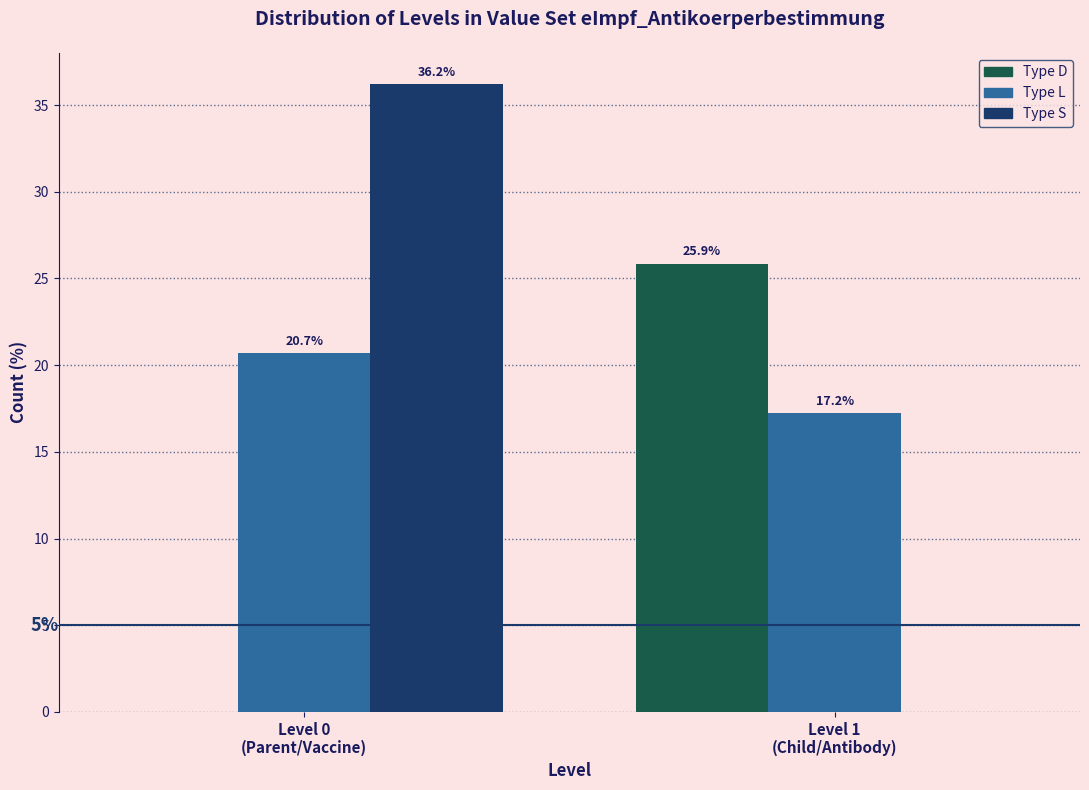

What is the sum of all Type D values?

25.9